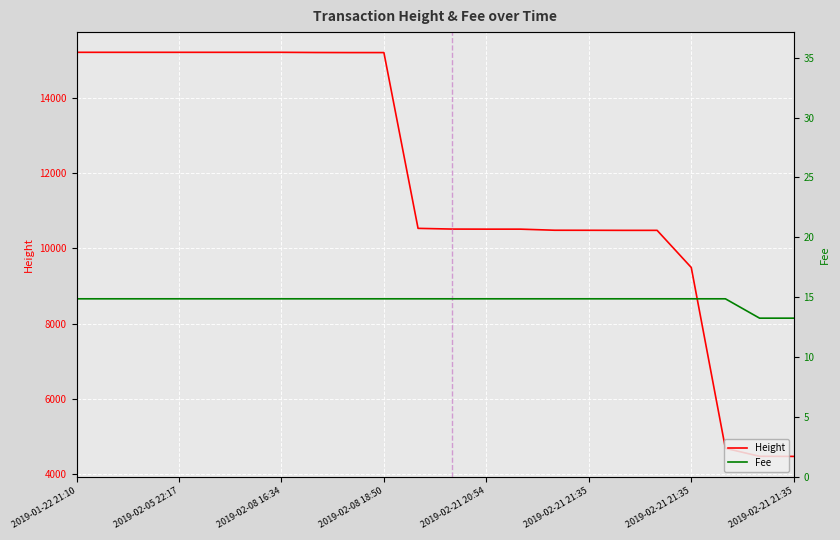

What is the sum of all Height values?

259263